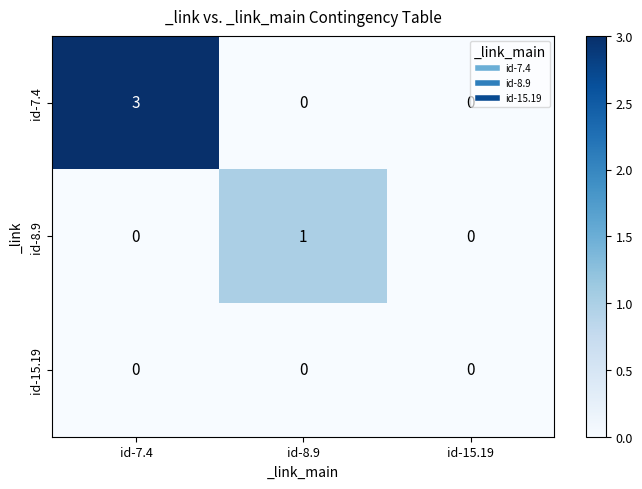

Which series changed the most between id-7.4 and id-8.9?

id-7.4